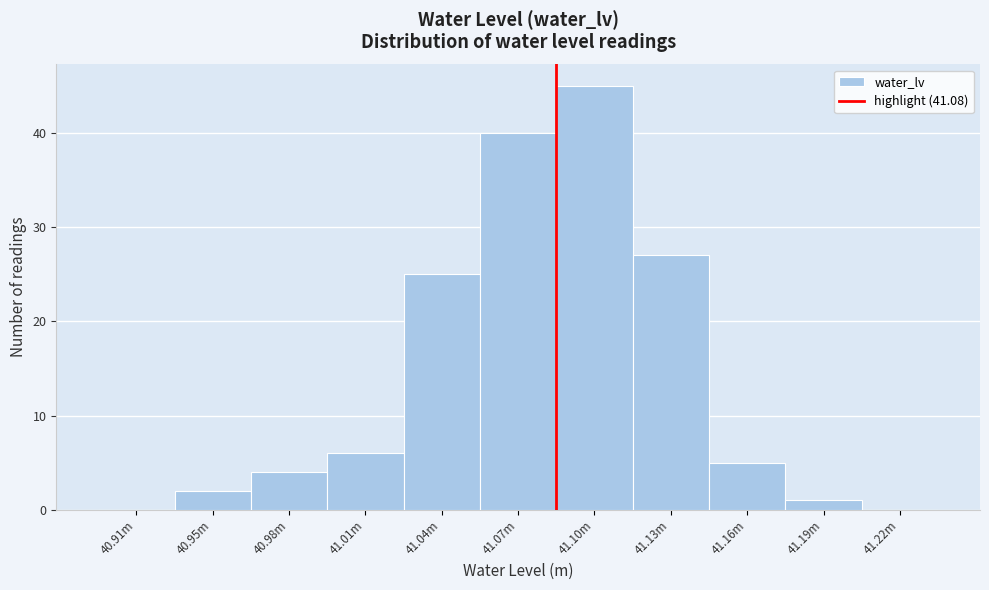

Reading left to right, list all the values displayed in this chart.

40.91m=0	40.95m=2	40.98m=4	41.01m=6	41.04m=25	41.07m=40	41.10m=45	41.13m=27	41.16m=5	41.19m=1	41.22m=0